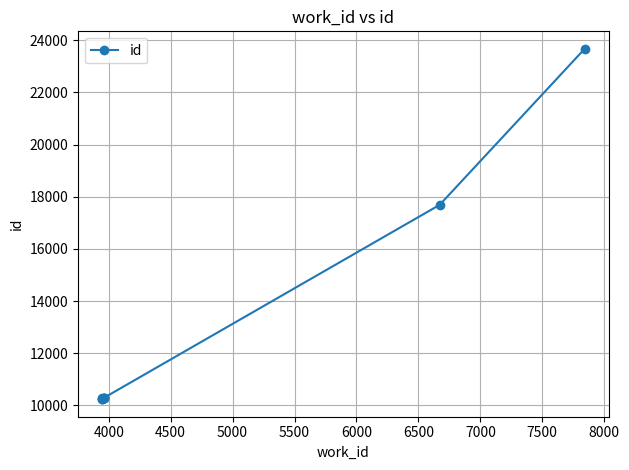

What is the minimum value shown in the chart?

10240